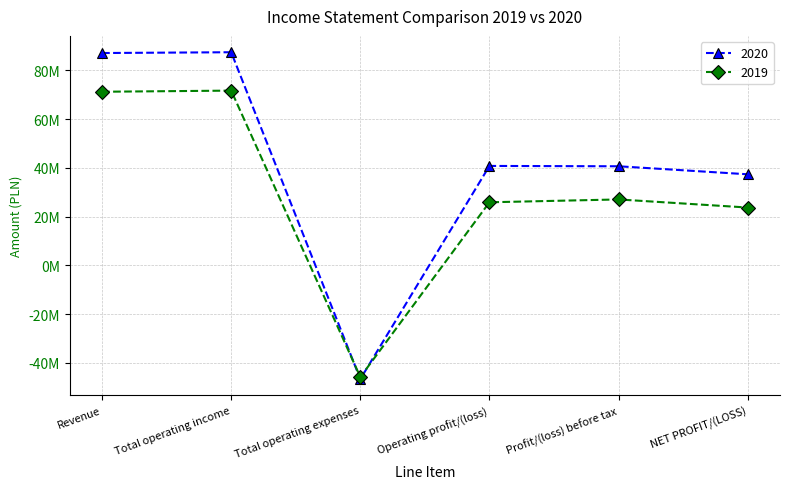

Is it true that 2020 equals 63473459 at Operating profit/(loss)?

False